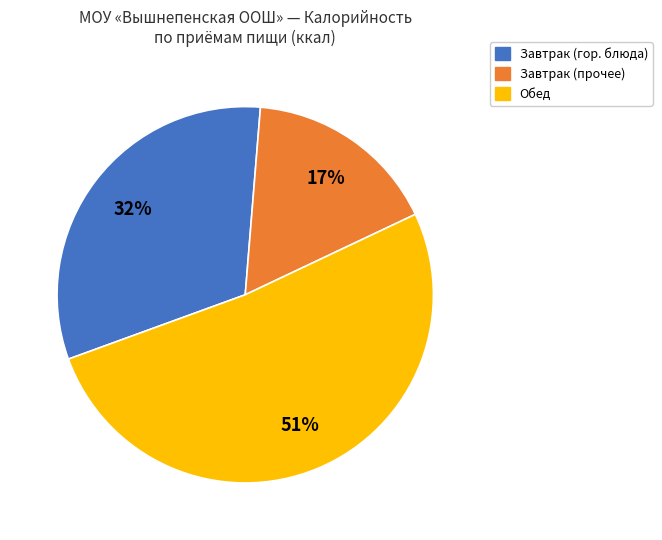

To the nearest percent, what is the average slice percentage?

33%